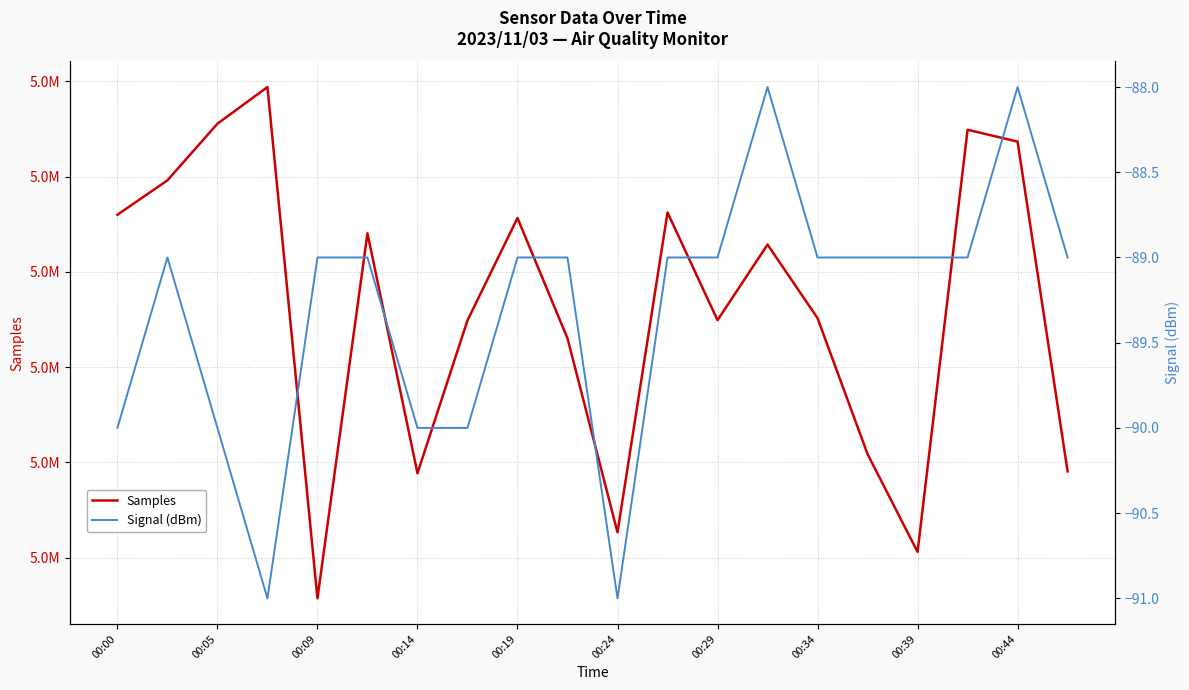

What is the smallest value displayed?

-91